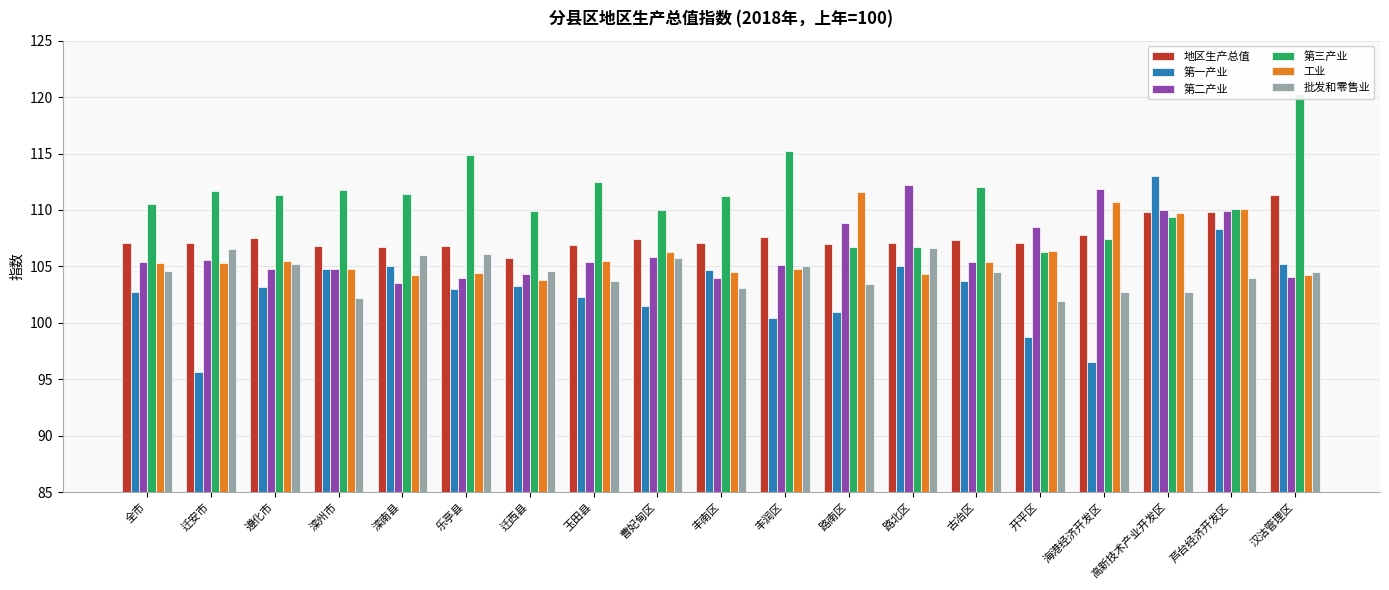

How many values in the 地区生产总值 series are below 107?

5